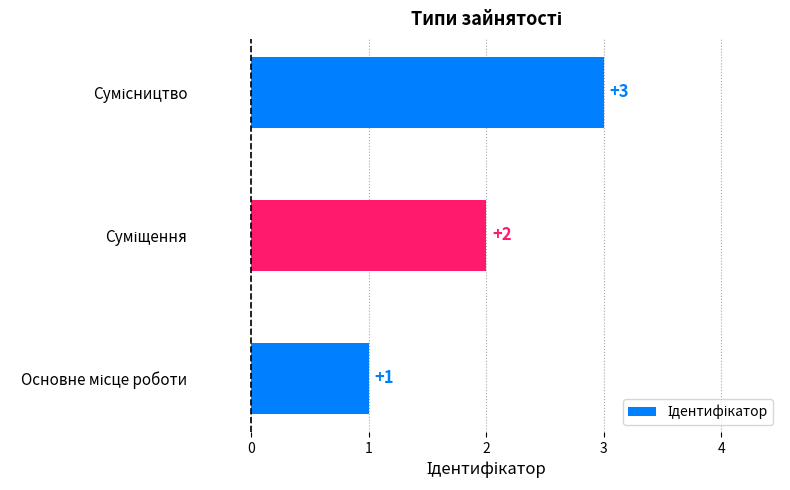

What is the sum of all values?

6